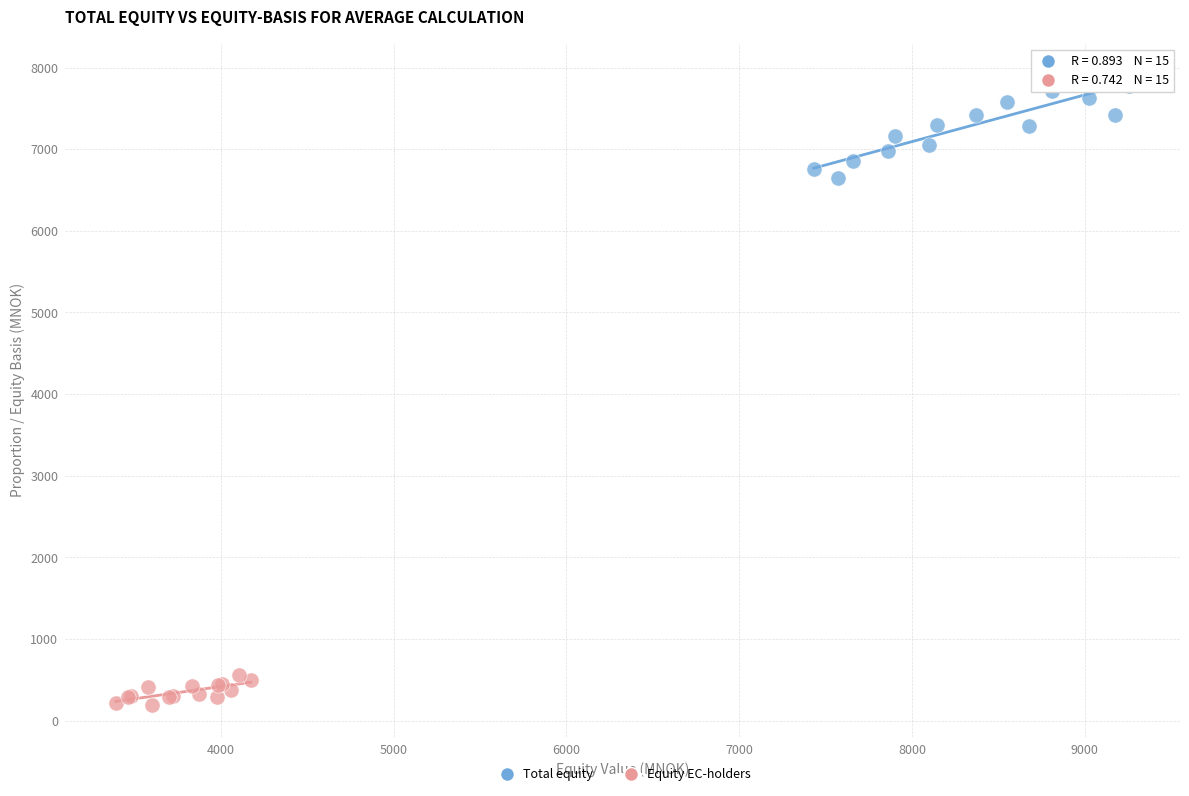

Which series contains the highest Y value?

Total equity